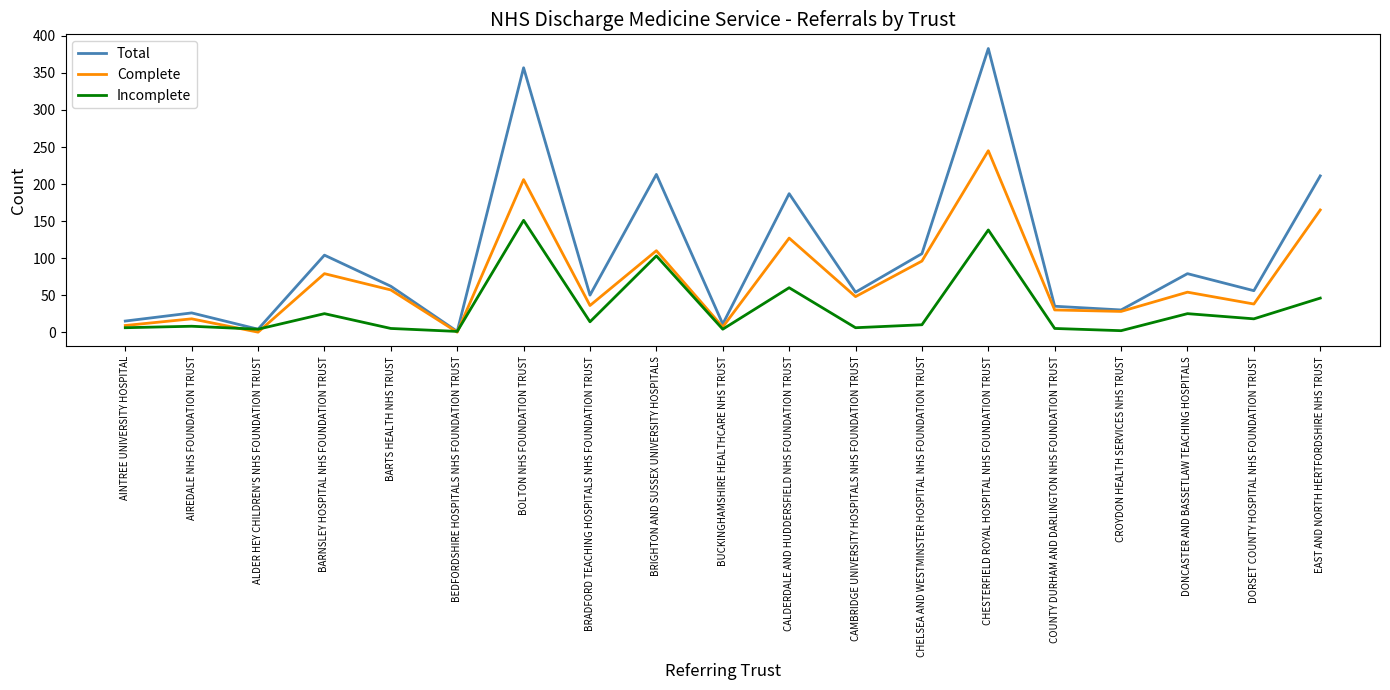

What is the difference between the maximum and minimum values in the Total series?

382